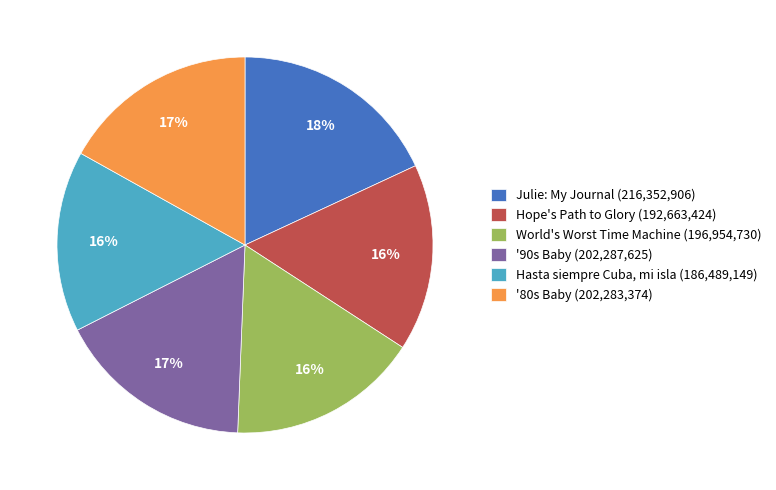

Does any single category account for the majority?

No